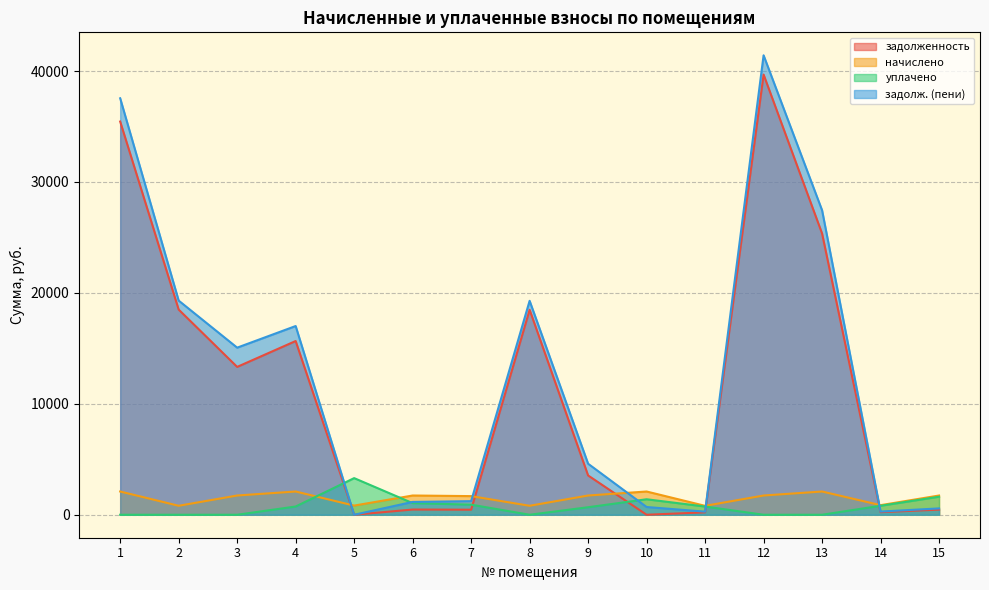

At 10, list the series in order from largest to smallest.

начислено, уплачено, задолж. (пени), задолженность